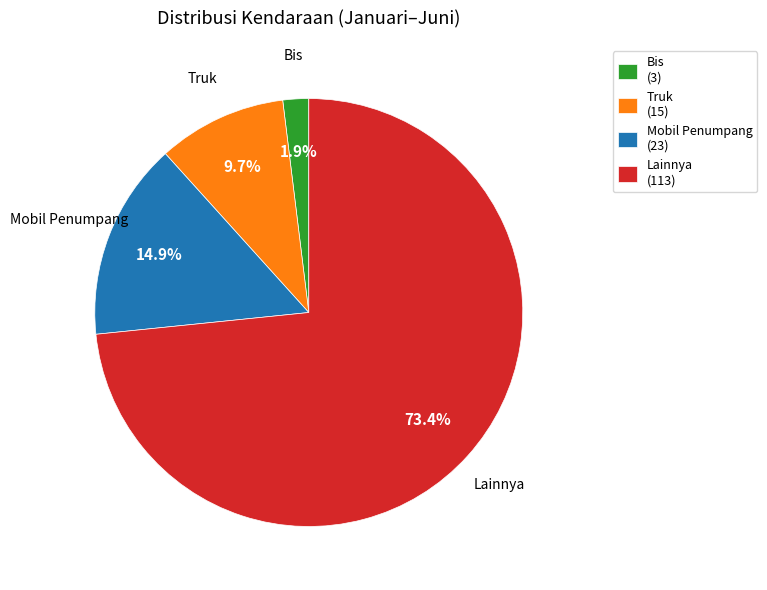

Which has a higher value, Mobil Penumpang (23) or Lainnya (113)?

Lainnya (113)